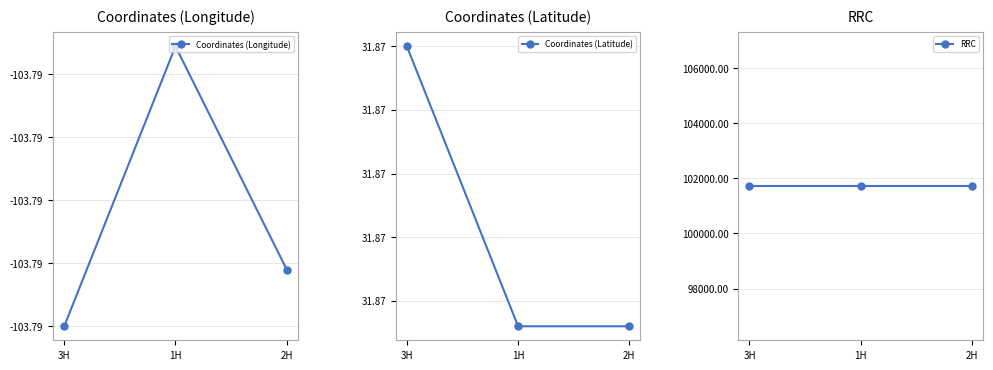

Reading left to right, transcribe all the data shown in this chart.

Coordinates (Longitude): 3H=-103.8	1H=-103.8	2H=-103.8
Coordinates (Latitude): 3H=31.9	1H=31.9	2H=31.9
RRC: 3H=101714.0	1H=101714.0	2H=101714.0